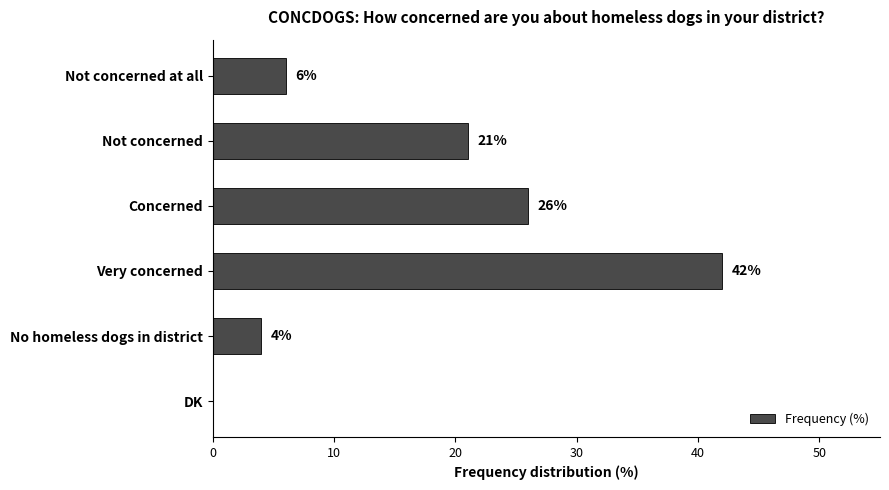

Between No homeless dogs in district and Not concerned, which is larger?

Not concerned